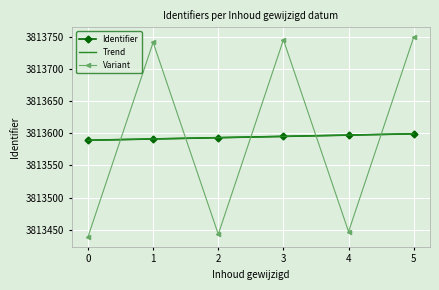

How many interior local peaks does the Variant series have?

2